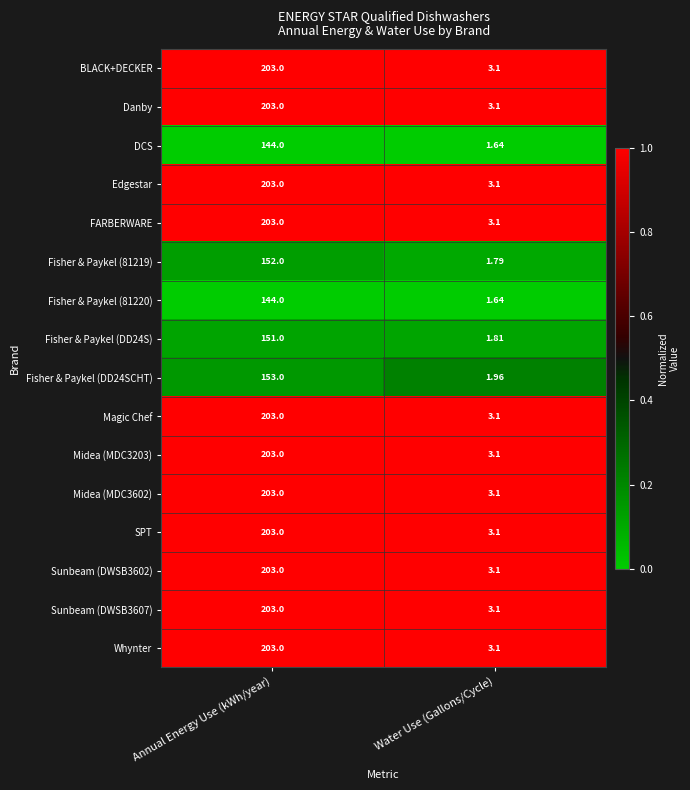

At which label is SPT closest to 103?

Water Use (Gallons/Cycle)